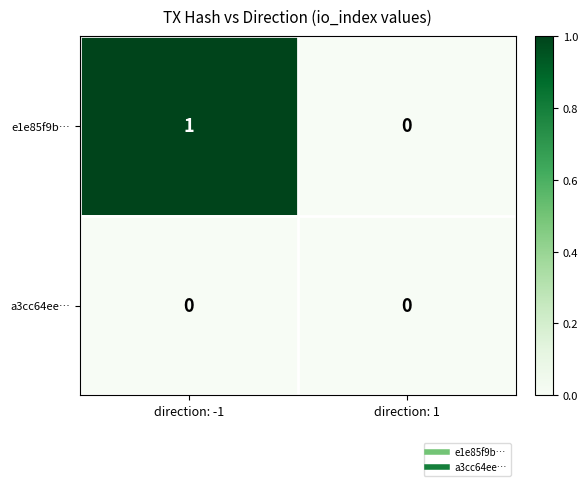

What is the difference between the highest and lowest values at direction: -1?

1